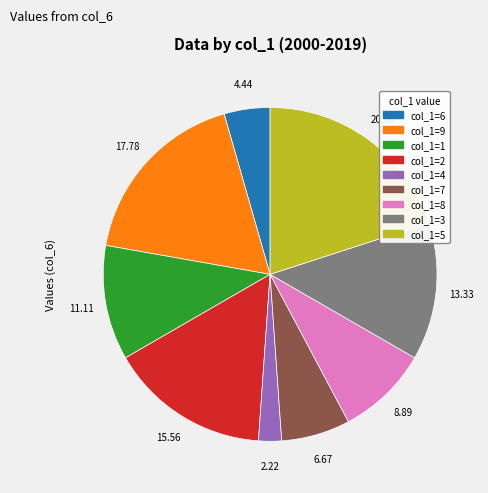

Is there a majority slice in this chart?

No